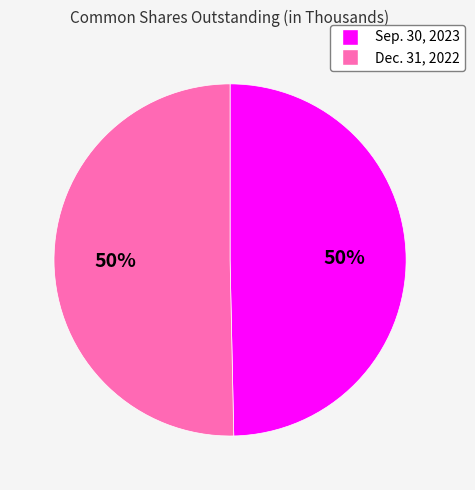

The Dec. 31, 2022 slice represents 58% of the pie. True or false?

False